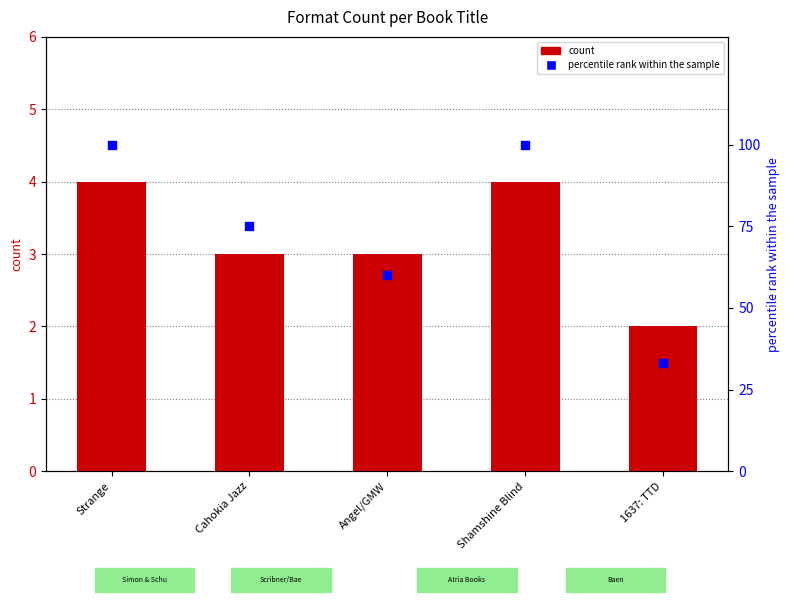

At how many categories does at least one series exceed 24?

5